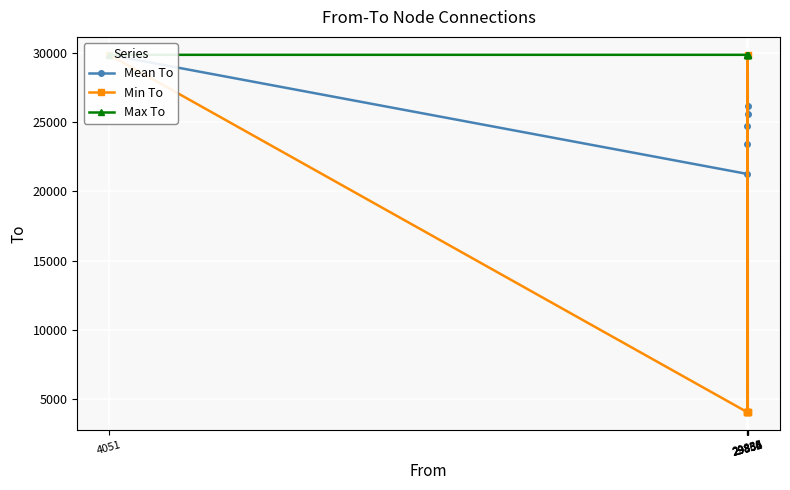

What is the difference between the maximum and second lowest values in the Max To series?

4